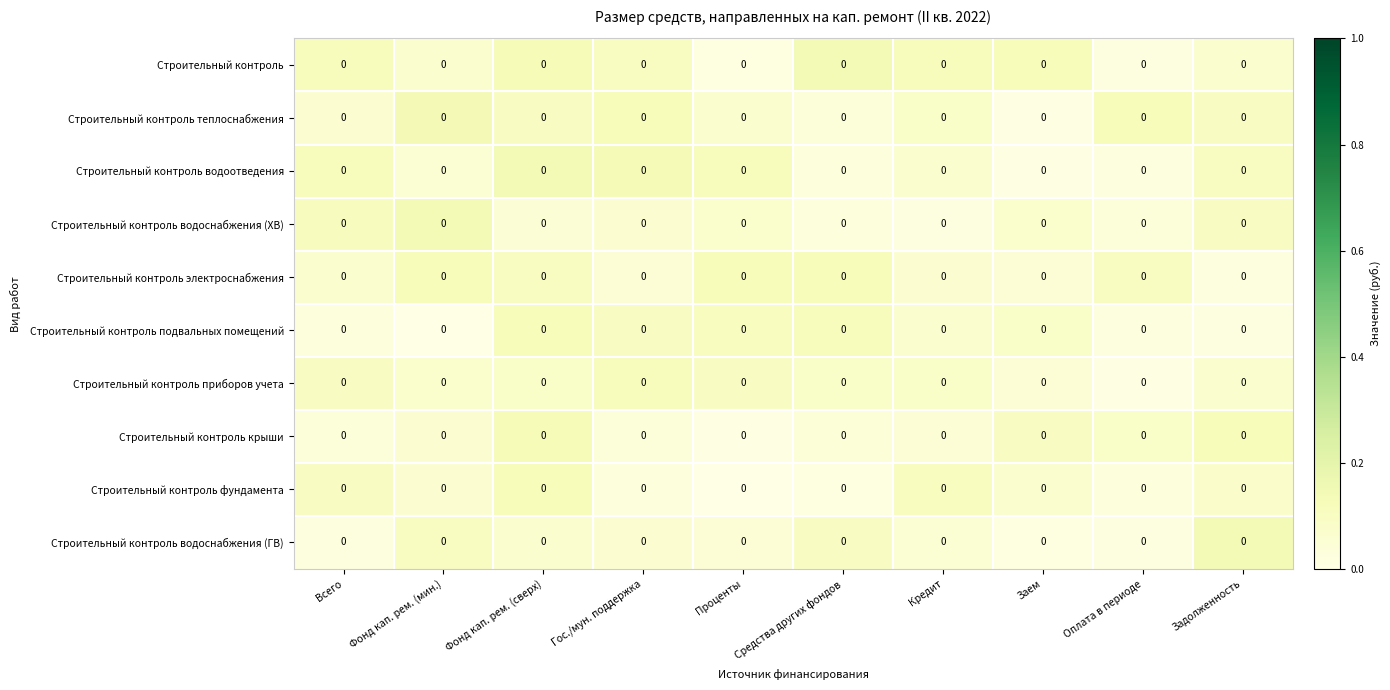

List the labels in order of Строительный контроль электроснабжения value, largest first.

Фонд кап. рем. (мин.), Проценты, Средства других фондов, Фонд кап. рем. (сверх), Оплата в периоде, Всего, Кредит, Гос./мун. поддержка, Заем, Задолженность